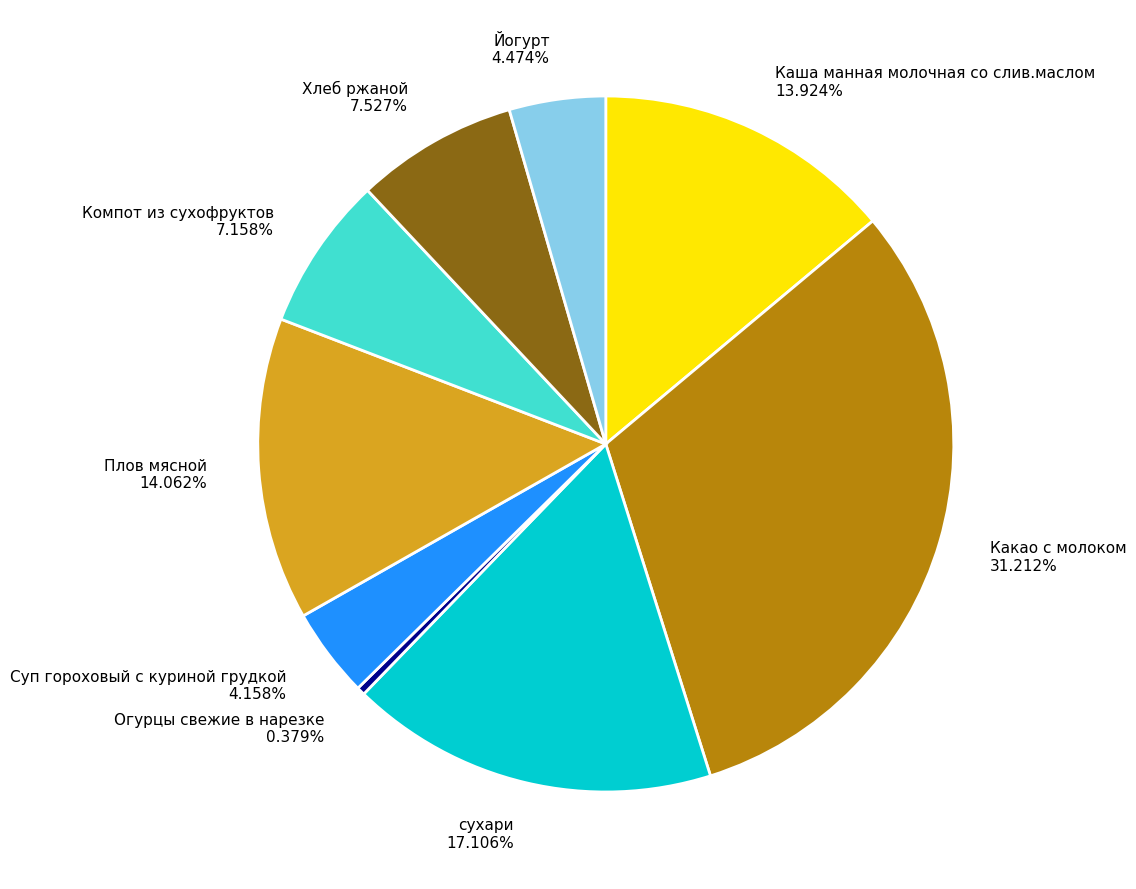

To the nearest percent, what is the difference between the Йогурт and Огурцы свежие в нарезке slice percentages?

4%